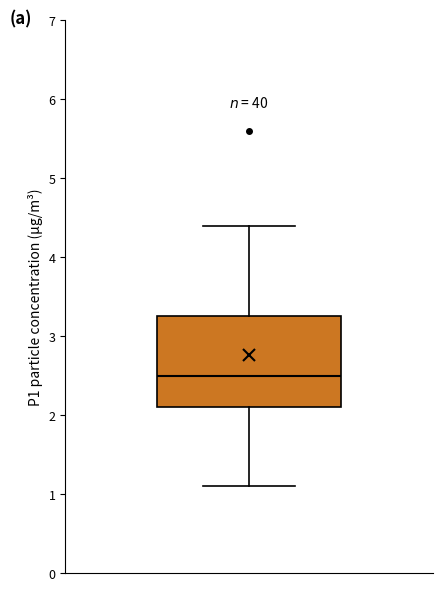

Read this box plot against the y-axis: the position of the median line, the range covered by the box, and the ends of both whiskers. The values are not printed on the chart, so give them approximately, as read against the axis.

median 2.5, box 2.1 to 3.3, whiskers 1.1 to 4.4